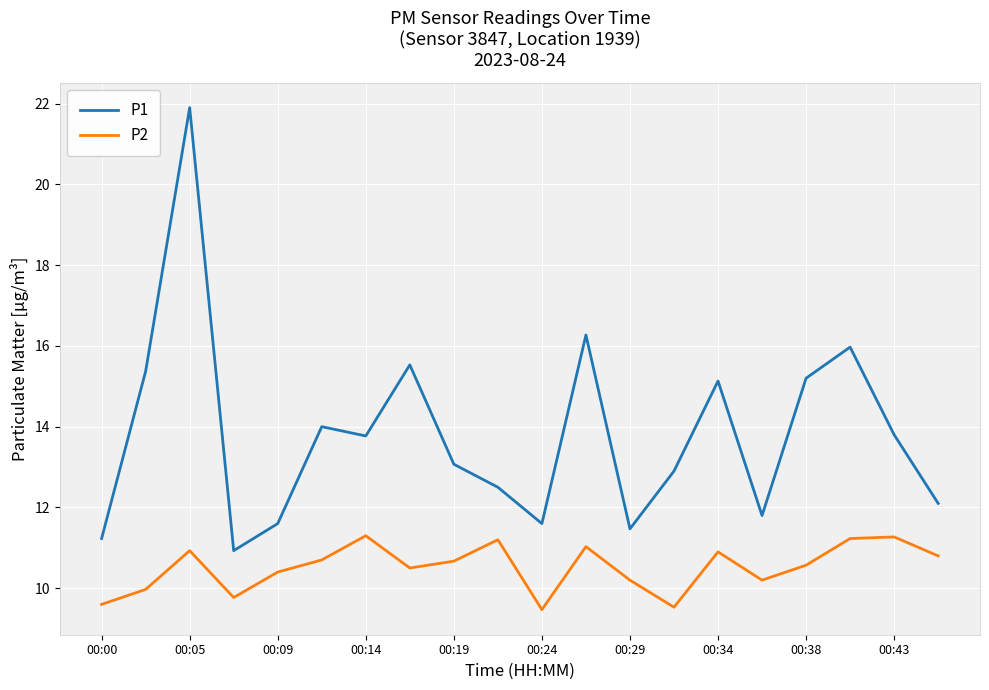

List the series in order of their peak value, lowest first.

P2, P1